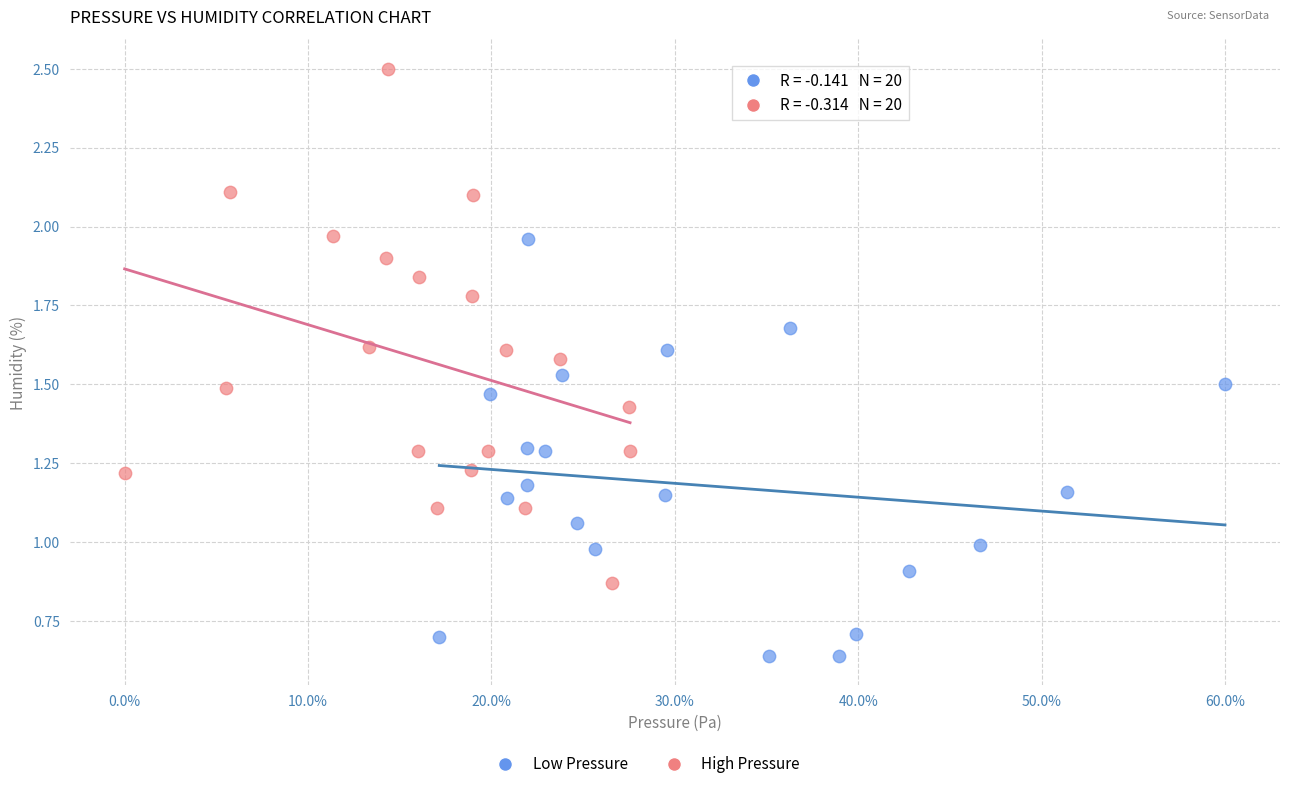

Which series has the widest spread of Y values?

High Pressure